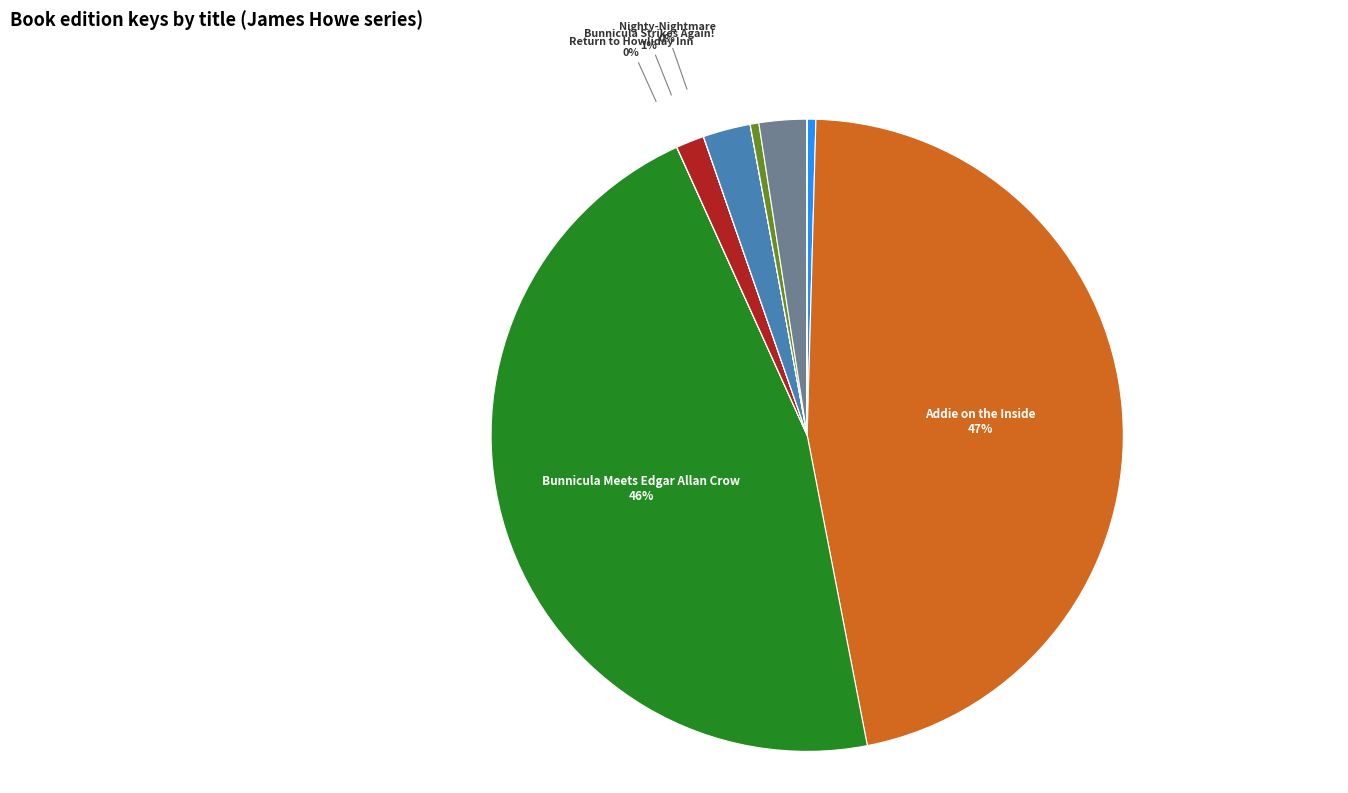

Is there a majority slice in this chart?

No